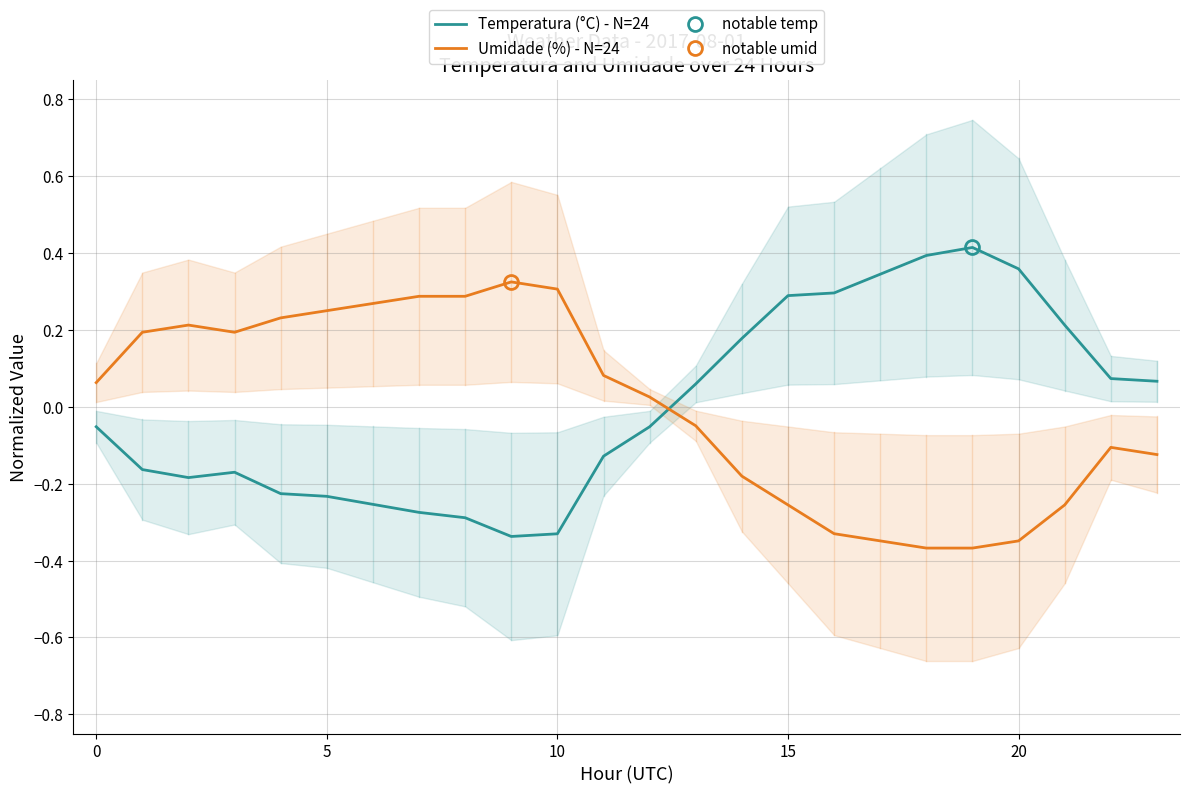

True or false: Umidade (%) - N=24 has a value of -0.6 at 19.

False